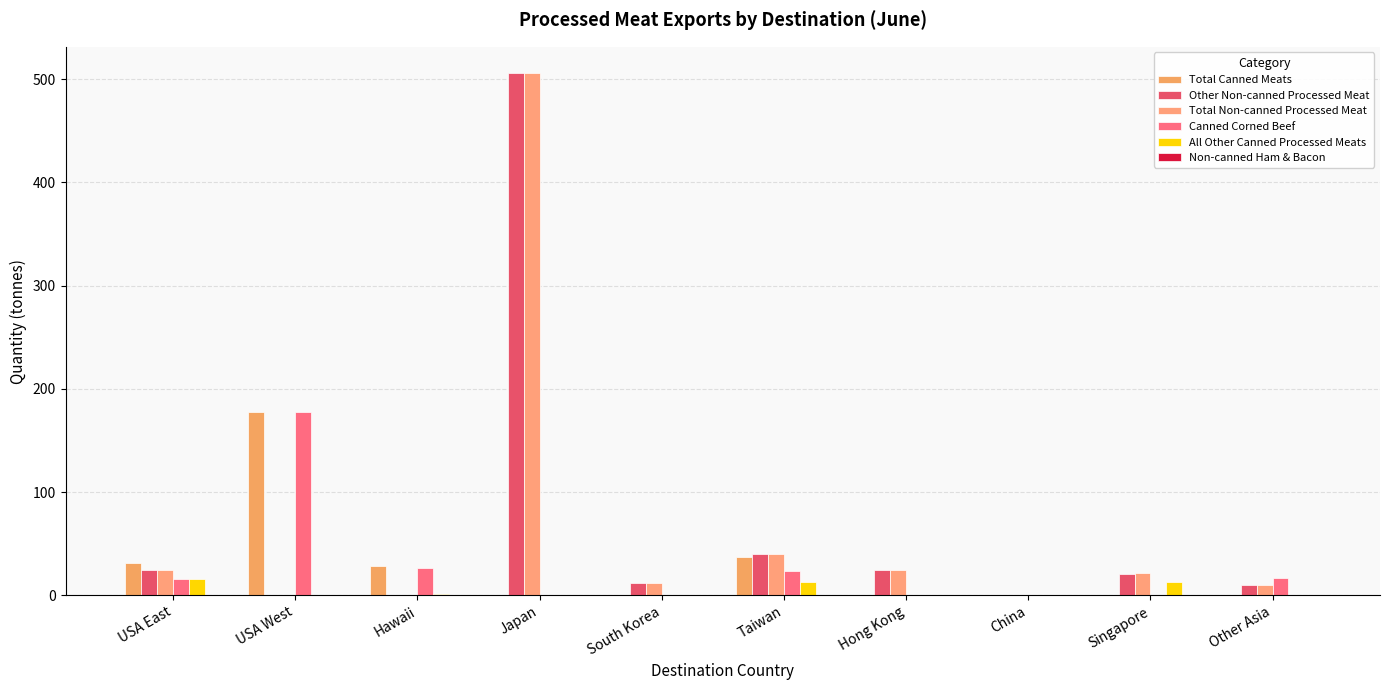

How many Non-canned Ham & Bacon values are between 0 and 1?

10